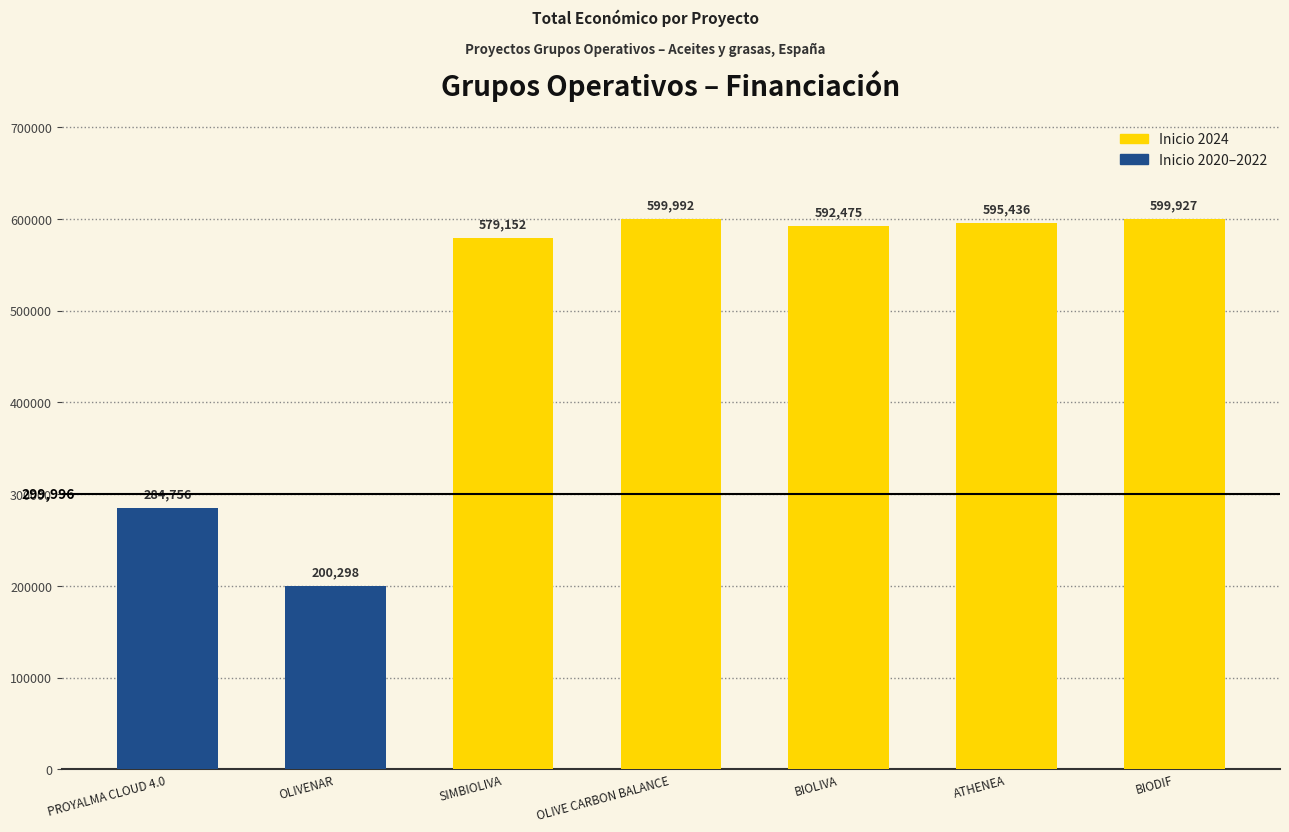

Reading left to right, extract all data points from this chart.

284756	200298	579152	599992	592475	595436	599927